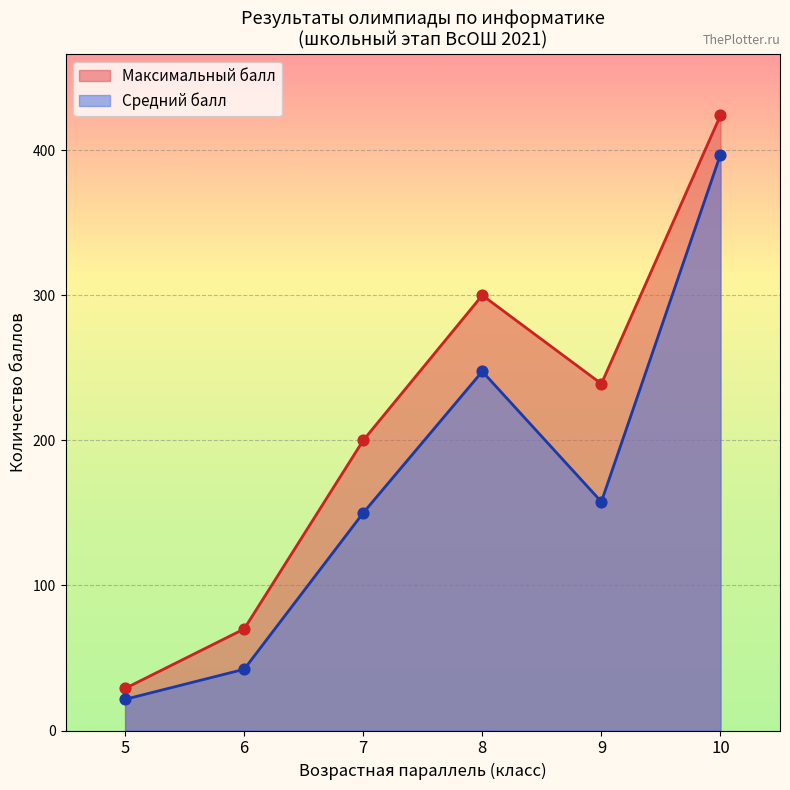

Is the value of Количество баллов at 6 greater than the value of Возрастная параллель at 9?

Yes